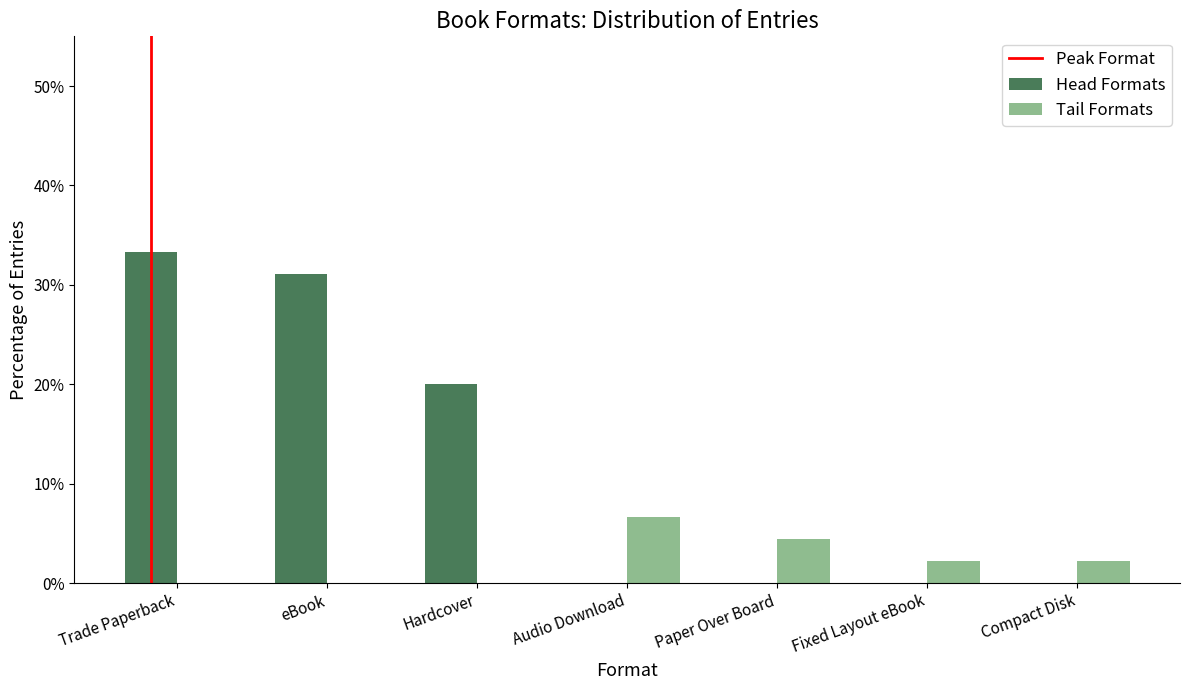

Which series changed the most between Trade Paperback and Fixed Layout eBook?

Head Formats